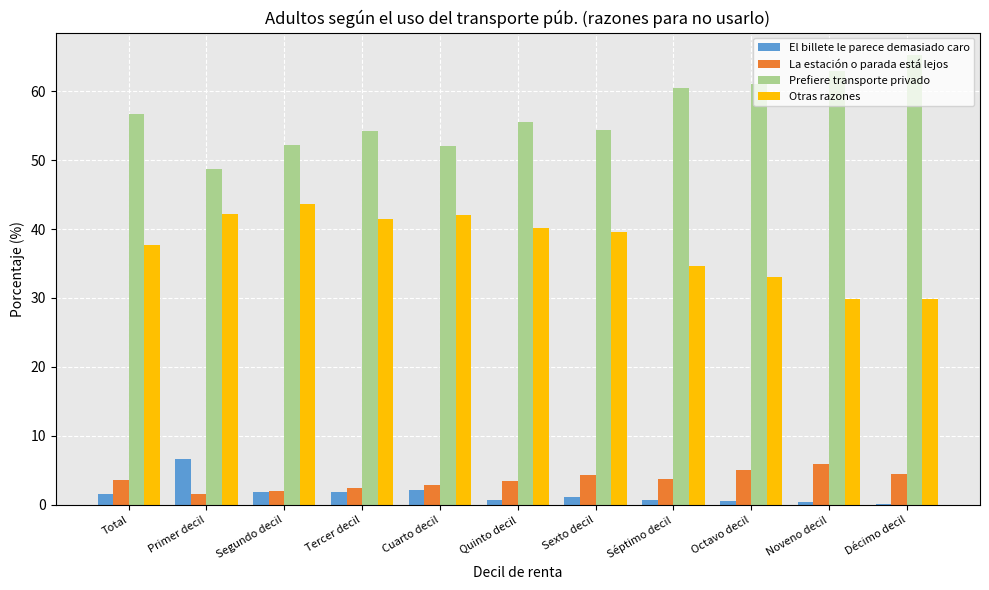

What is the difference between the Prefiere transporte privado values at Décimo decil and Sexto decil?

10.8